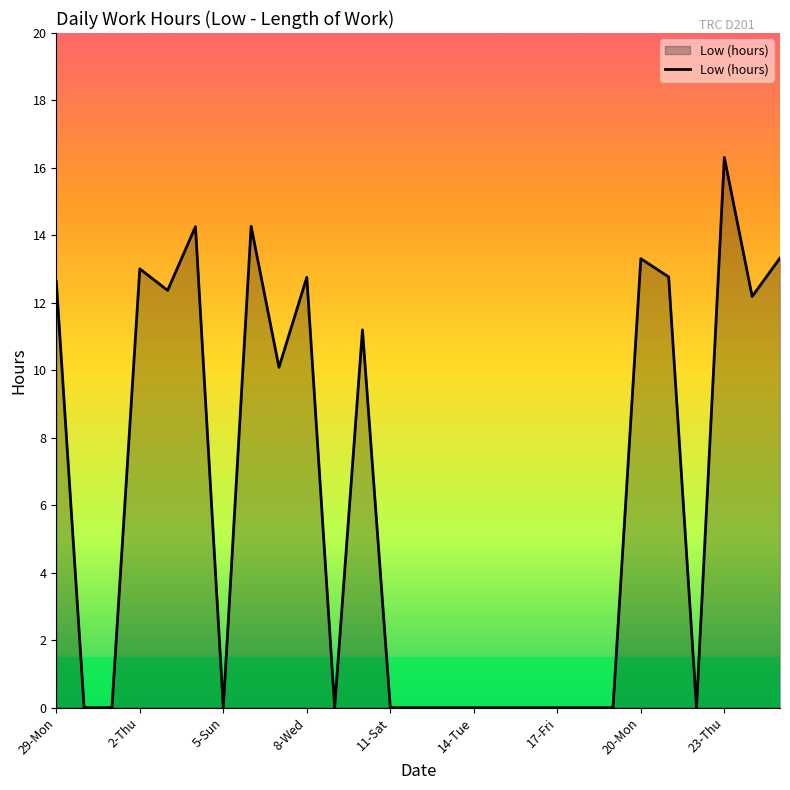

What is the difference between the maximum and minimum values?

16.3